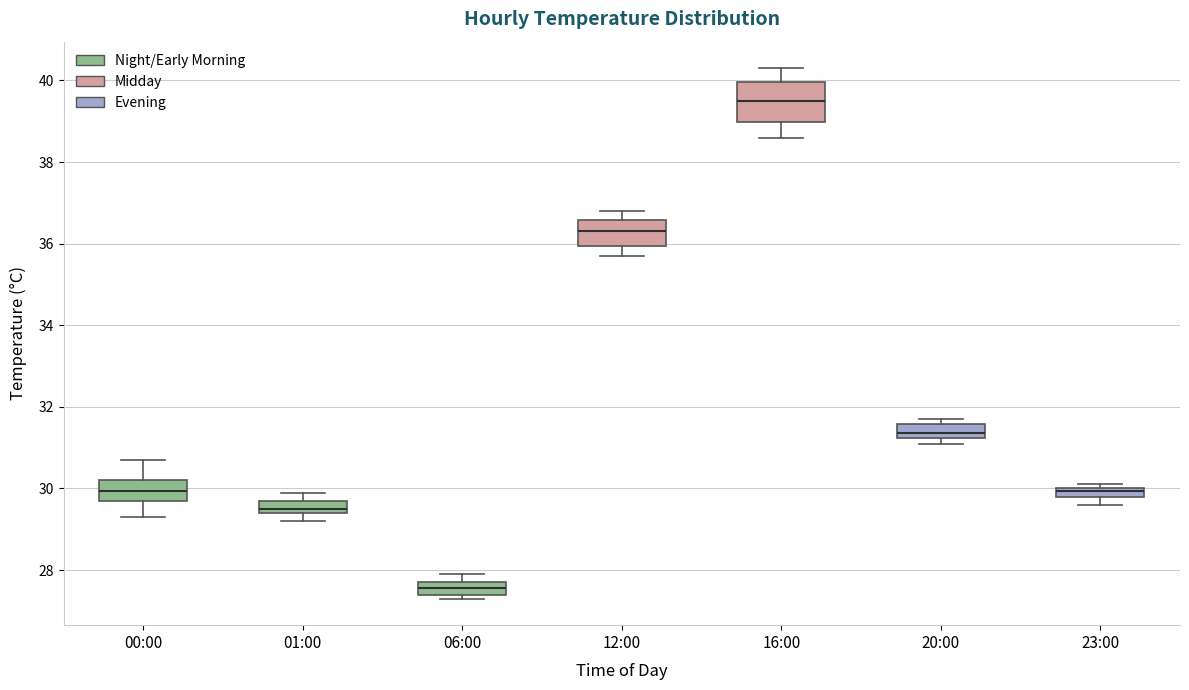

Which box is the tallest, from its lower edge to its upper edge?

16:00